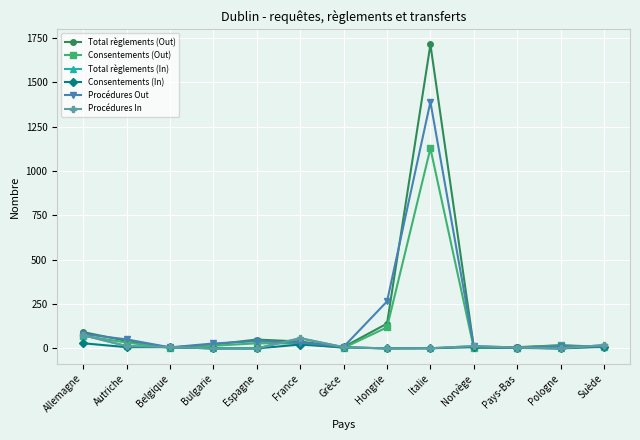

What is the value of the Total règlements (Out) point at the 1st from the left?

92